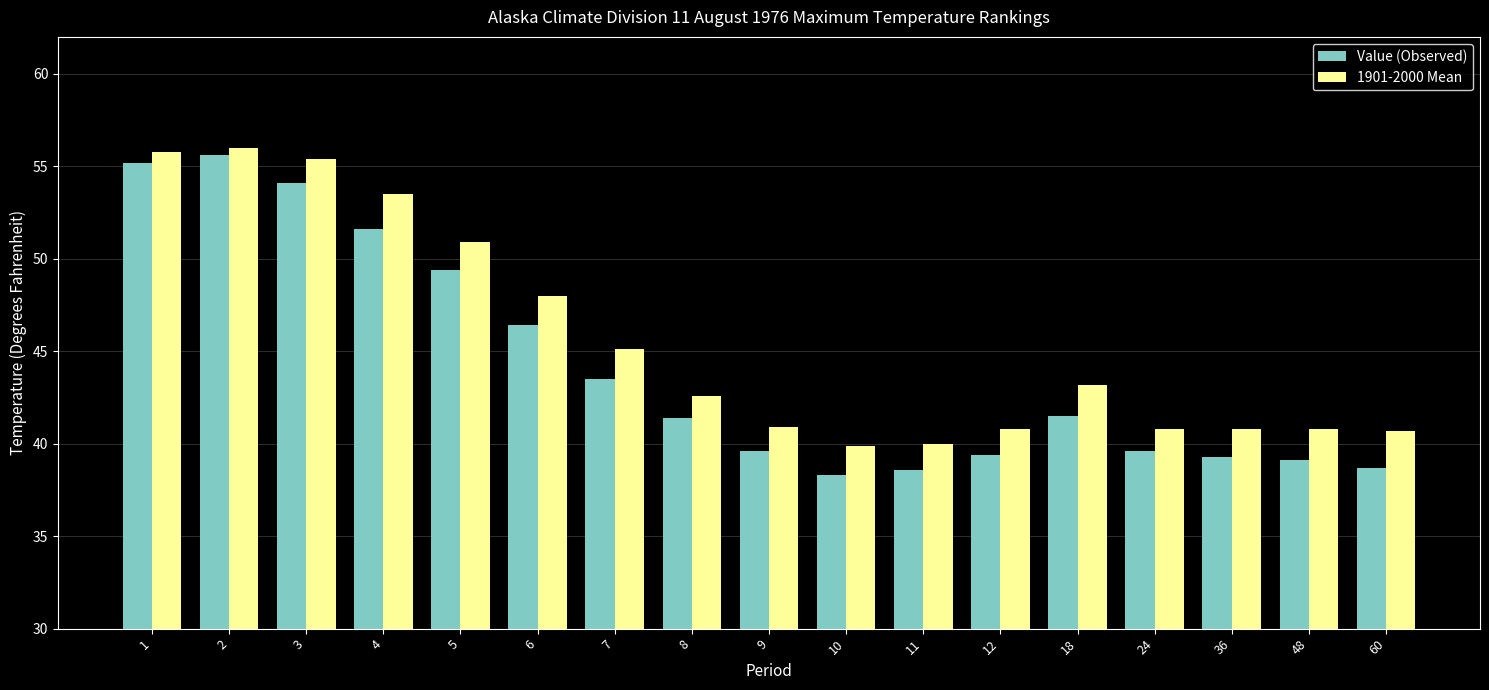

What is the sum of all 1901-2000 Mean values?

775.2